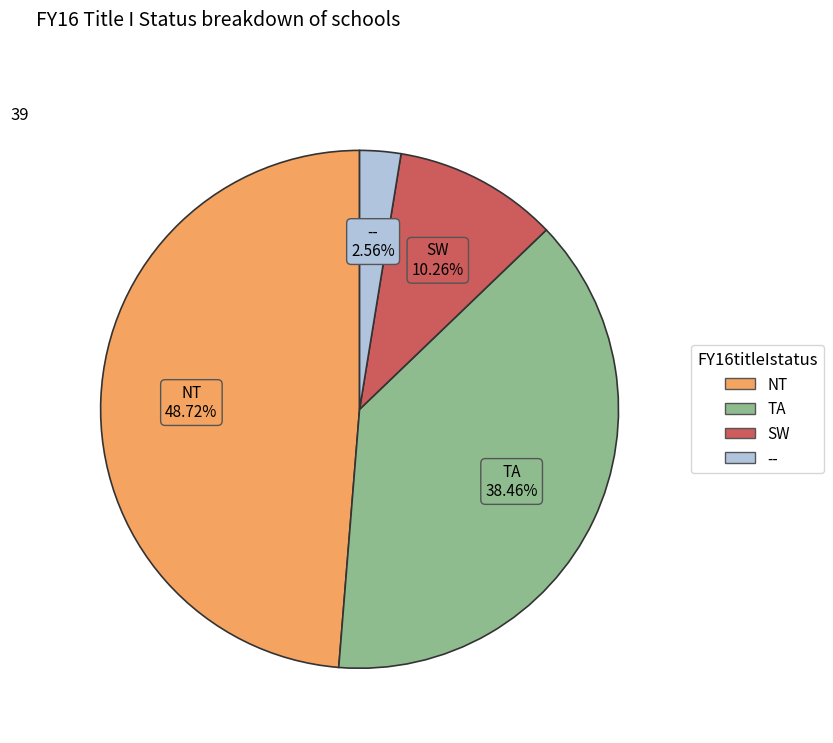

Is SW the majority of the pie?

No